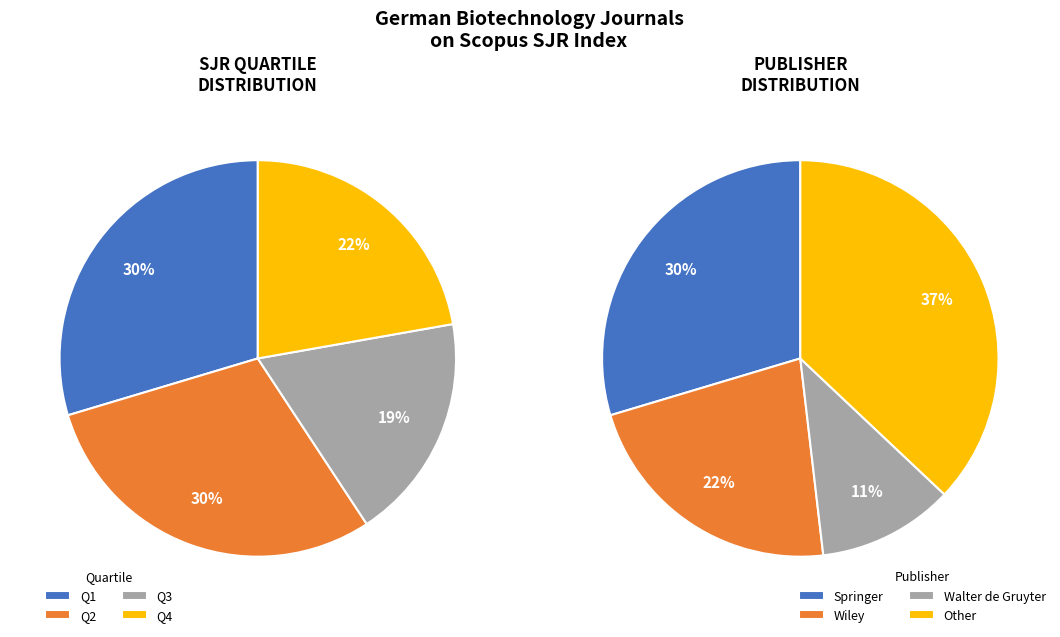

Is there a majority slice in this chart?

No